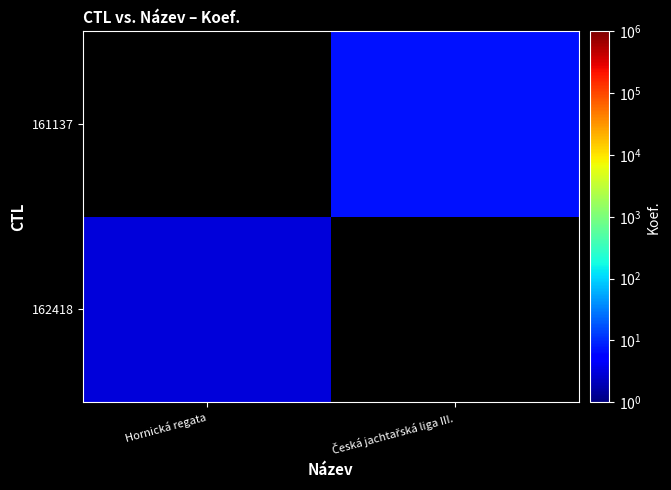

Reading right to left, transcribe all the data shown in this chart.

162418: Česká jachtařská liga III.=0	Hornická regata=3
161137: Česká jachtařská liga III.=7	Hornická regata=0